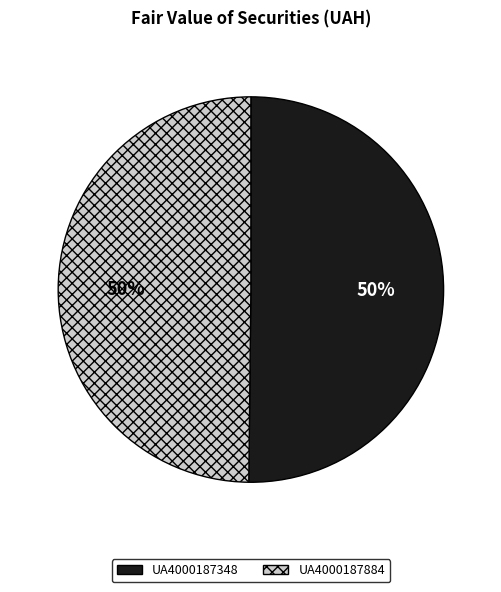

Is the sum of UA4000187348 and UA4000187884 greater than half?

Yes